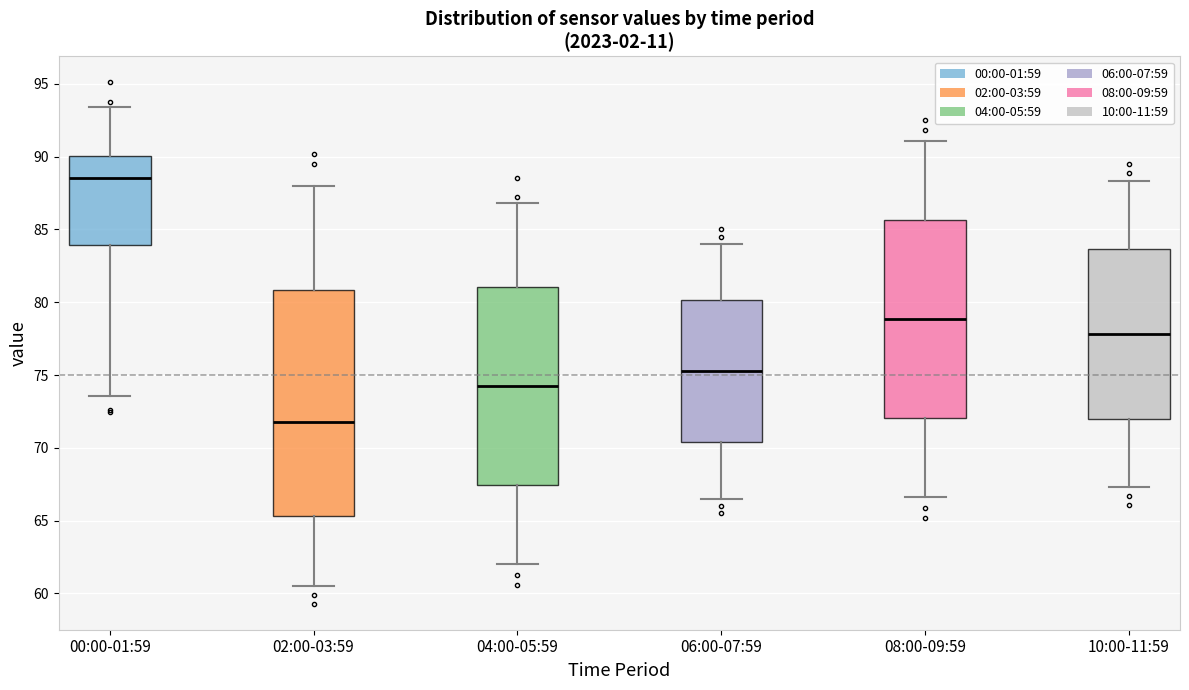

Which box is the tallest, from its lower edge to its upper edge?

02:00-03:59